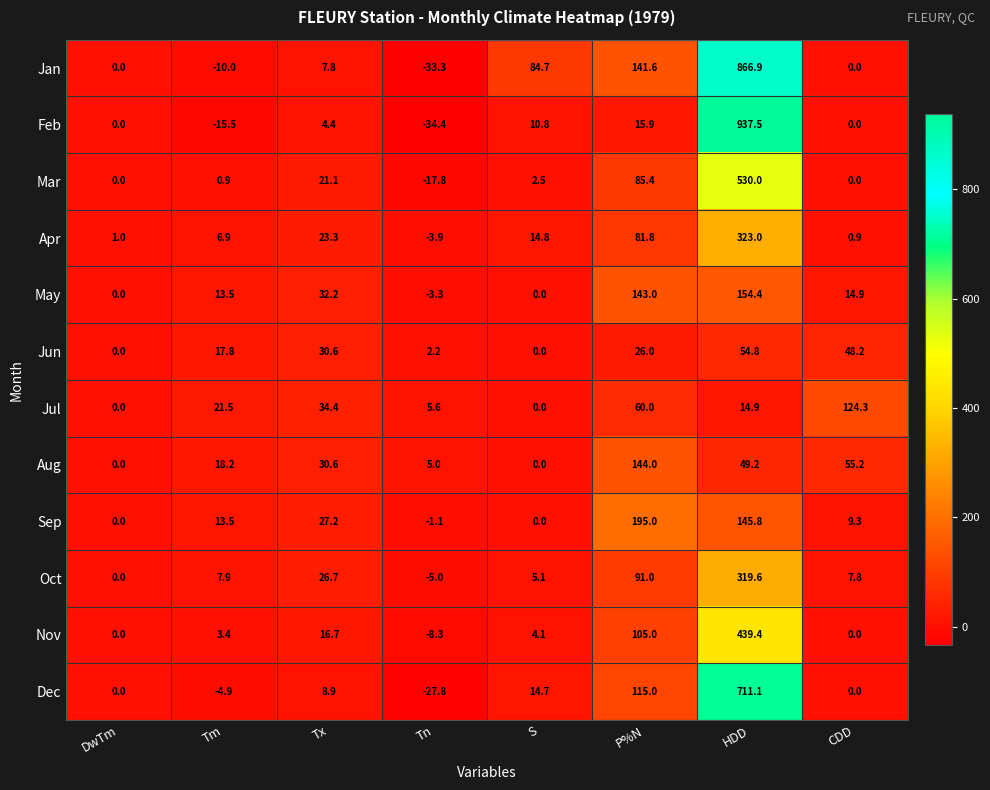

Rank the series by their maximum value, from highest to lowest.

Feb, Jan, Dec, Mar, Nov, Apr, Oct, Sep, May, Aug, Jul, Jun